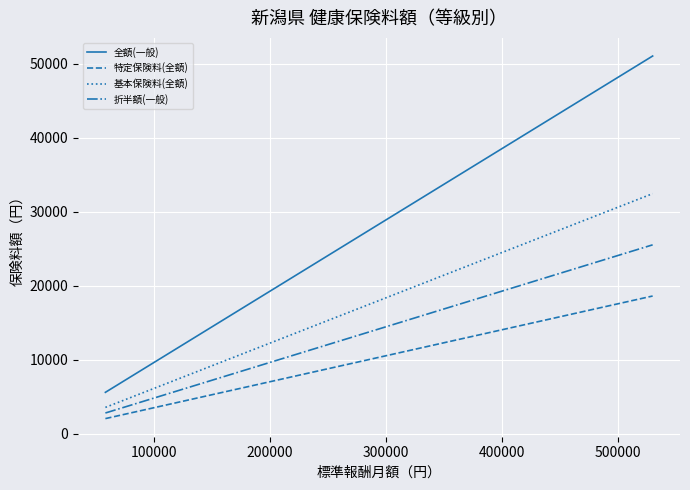

True or false: 特定保険料(全額) and 全額(一般) intersect in this chart.

False